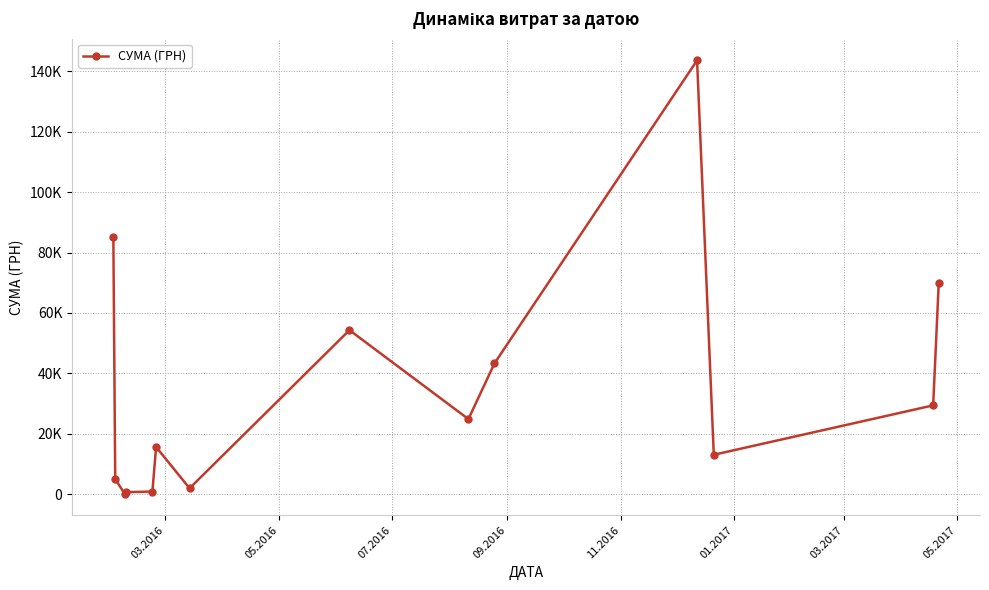

What is the sum of all values?

488165.5